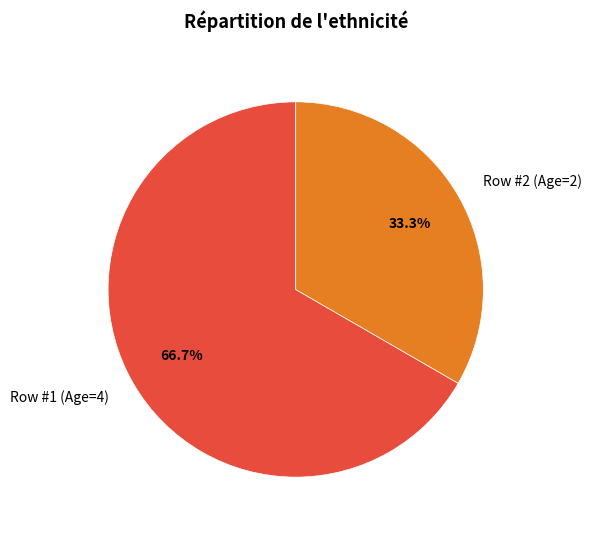

Is there a majority slice in this chart?

Yes